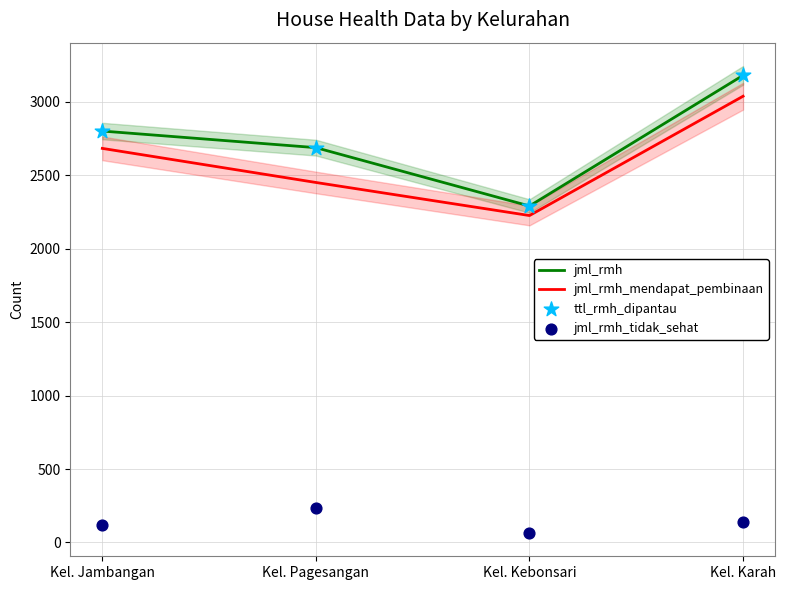

Which series reaches the minimum Y coordinate?

jml_rmh_tidak_sehat